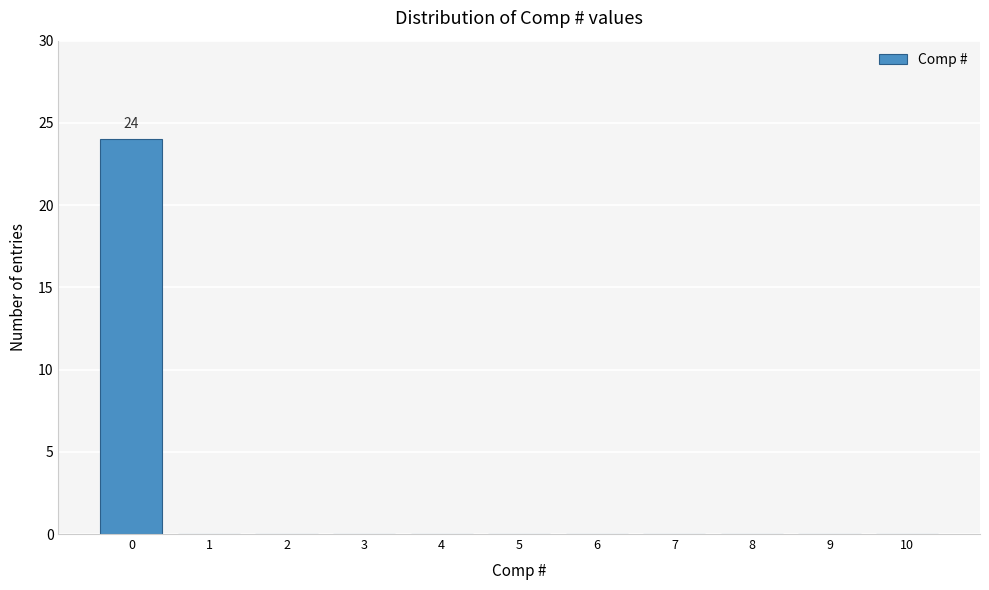

Reading left to right, list all the values displayed in this chart.

0=24	1=0	2=0	3=0	4=0	5=0	6=0	7=0	8=0	9=0	10=0